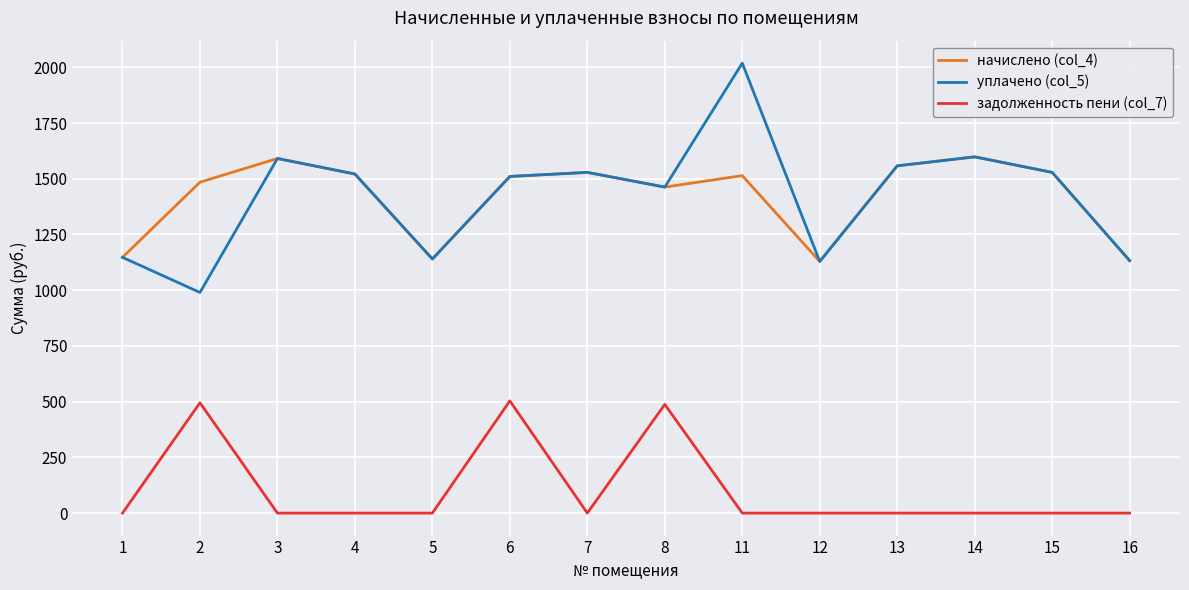

List the series in order of their peak value, highest first.

уплачено (col_5), начислено (col_4), задолженность пени (col_7)